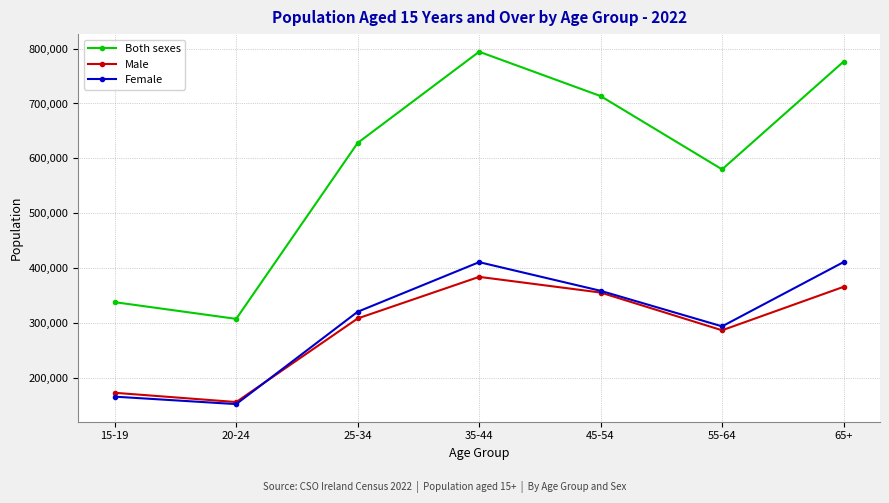

At which label does Female reach its minimum?

20-24